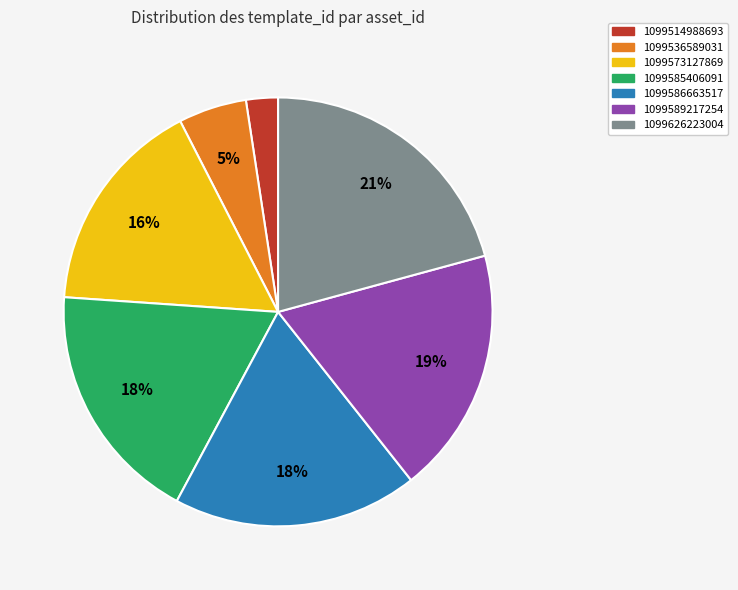

What percentage is the 1099536589031 slice, to the nearest percent?

5%